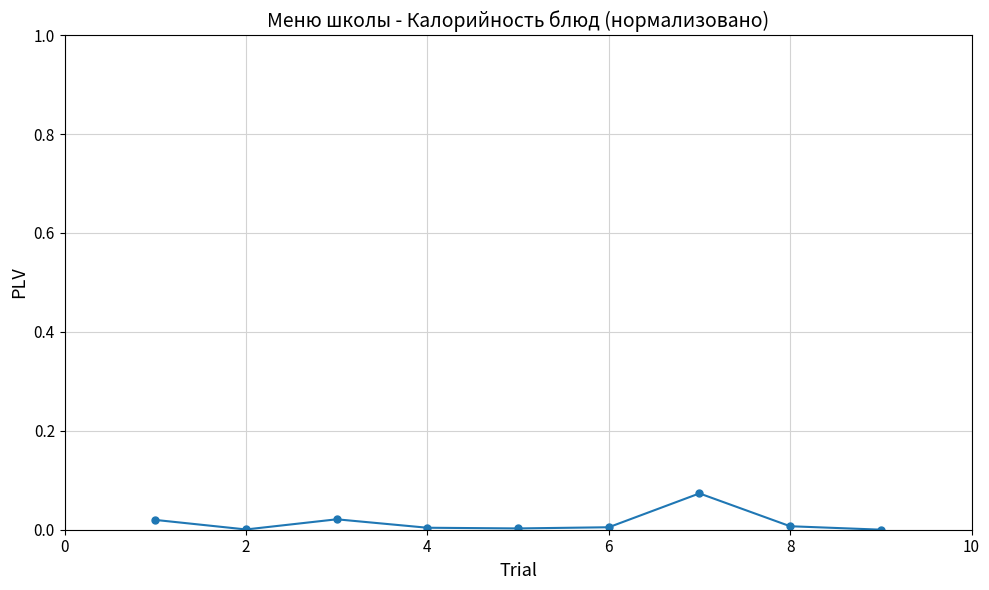

True or false: the data has more than 0 interior local peaks.

True